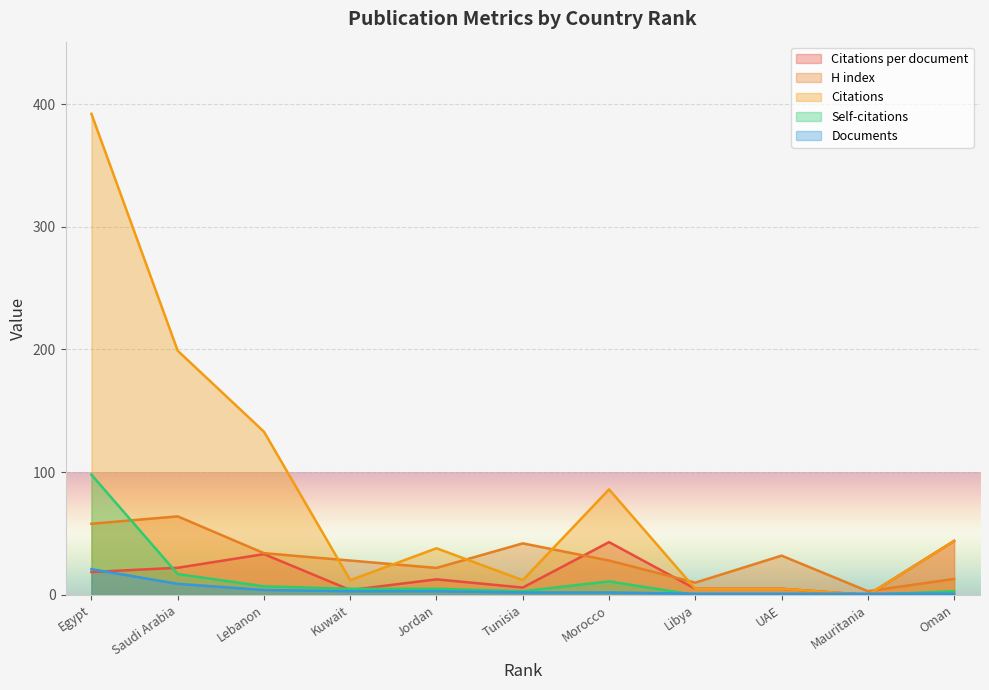

Count the number of categories in the chart.

11